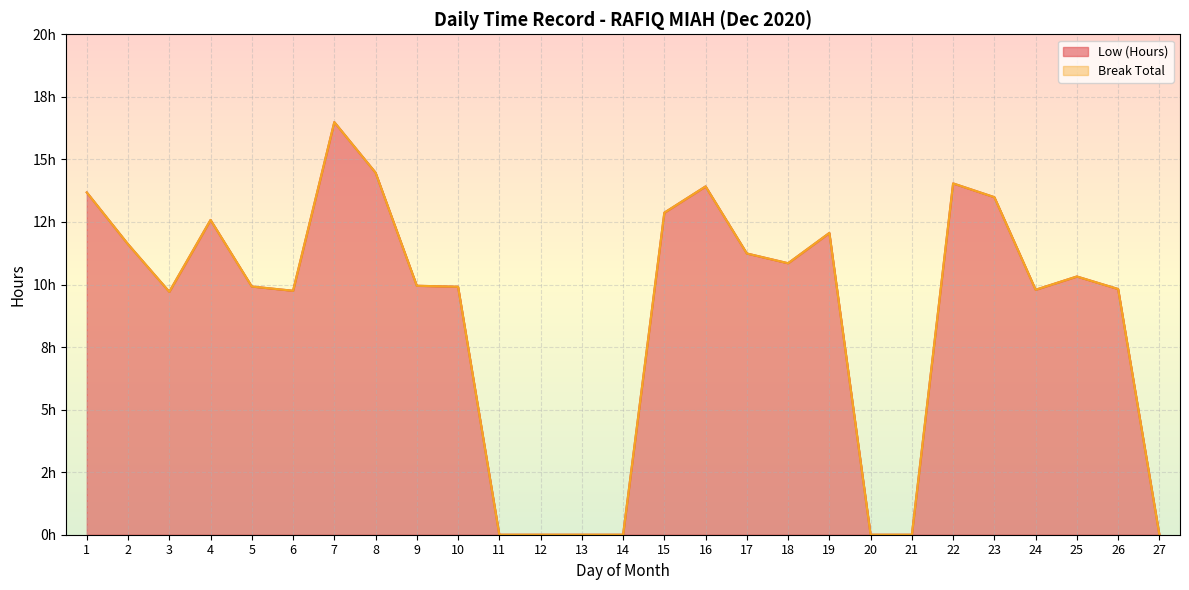

The chart shows a value of 5.7 at 22. True or false?

False